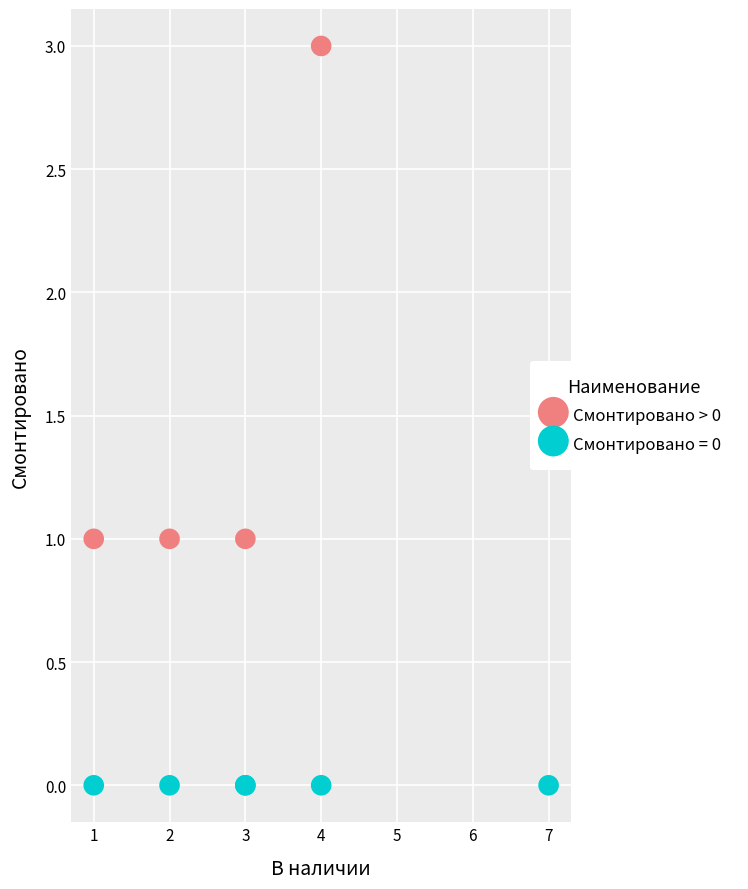

Which series reaches the minimum Y coordinate?

Смонтировано = 0